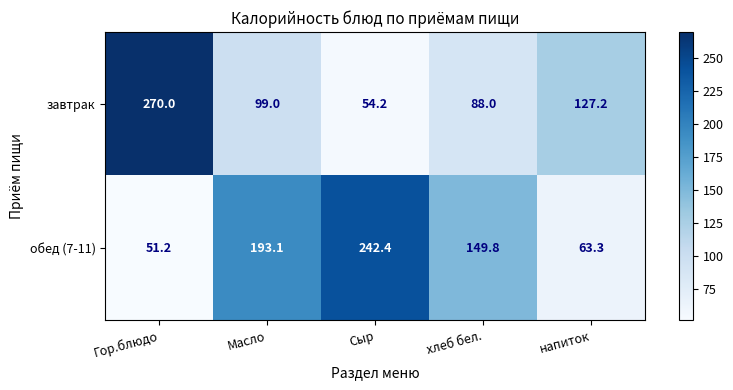

Which label corresponds to the largest value in the chart?

Гор.блюдо